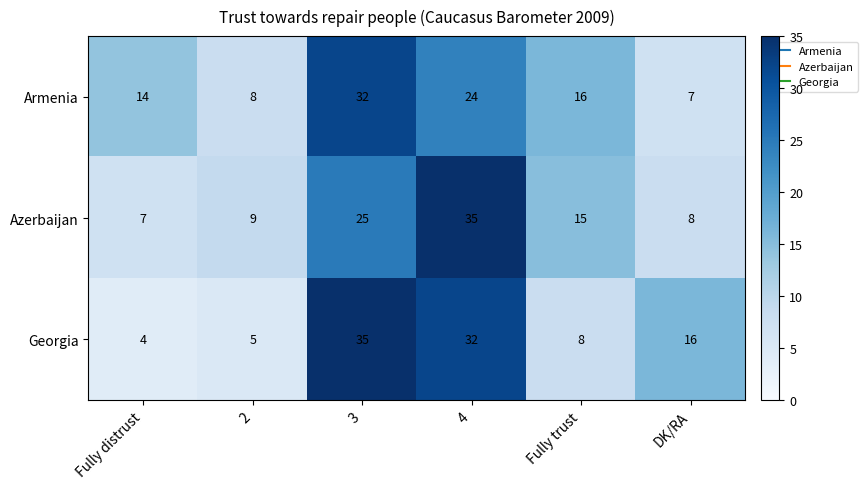

What is the total value across all series at DK/RA?

31